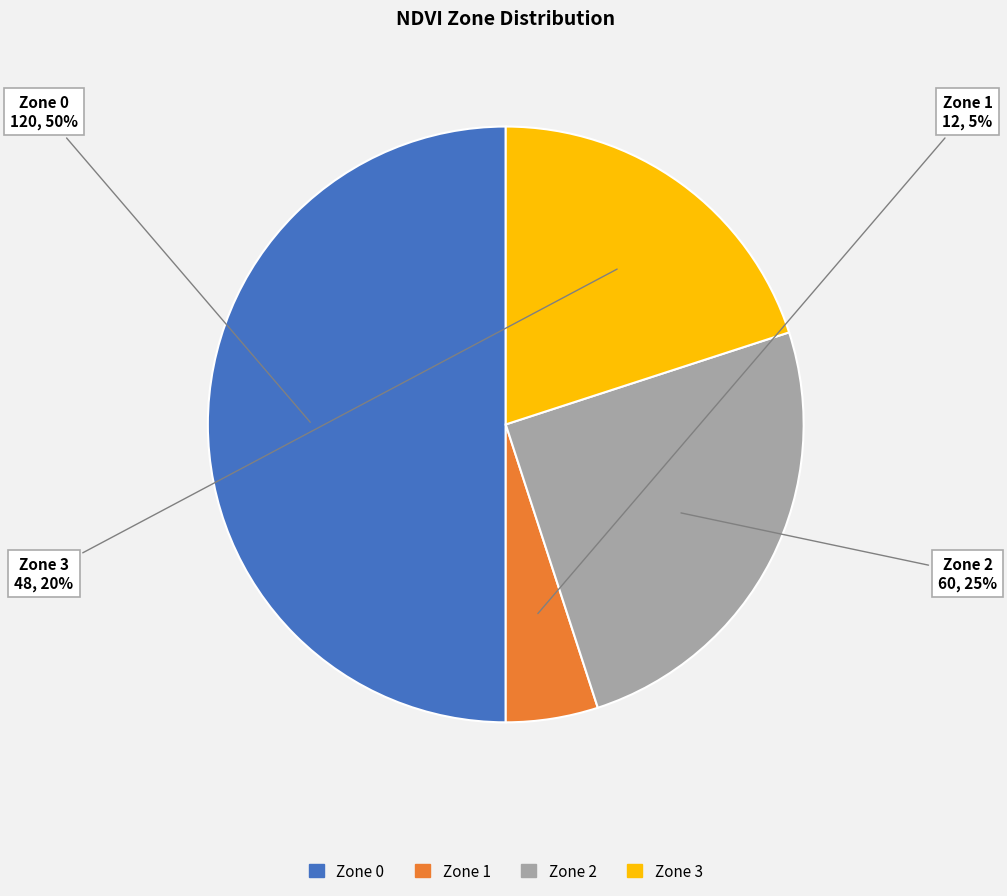

What percentage is the Zone 3 slice, to the nearest percent?

20%